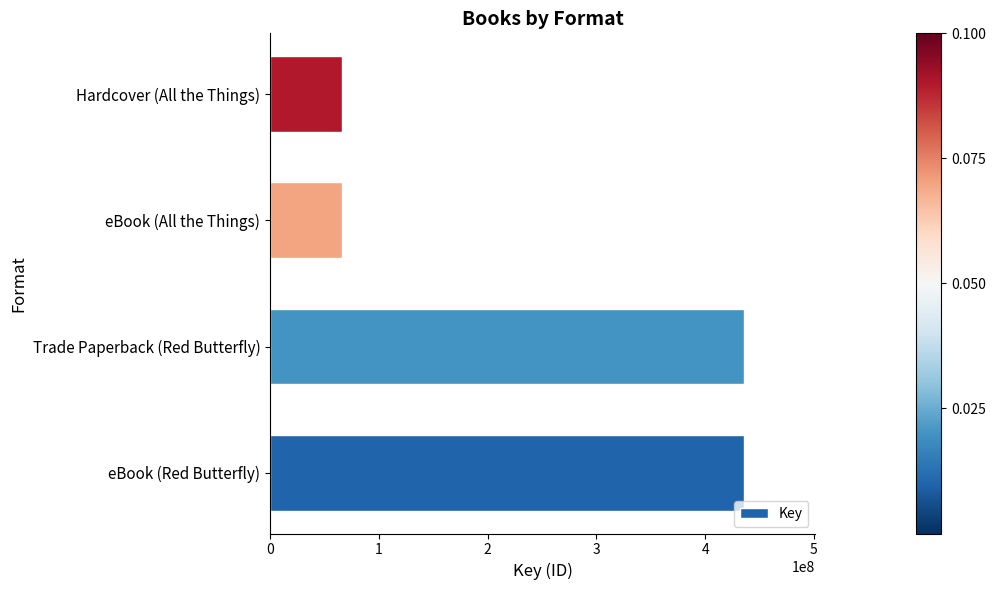

What is the difference between the maximum and minimum values?

369568542